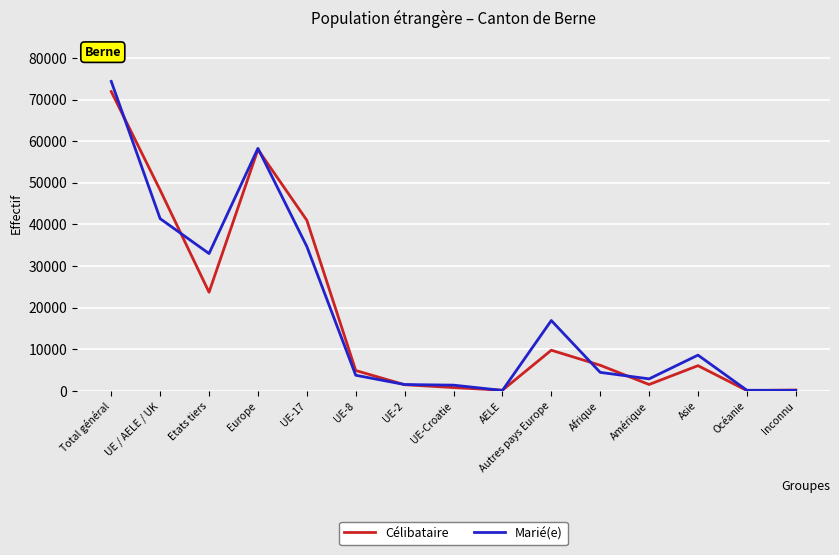

The value of Marié(e) at Europe is 58258. True or false?

True